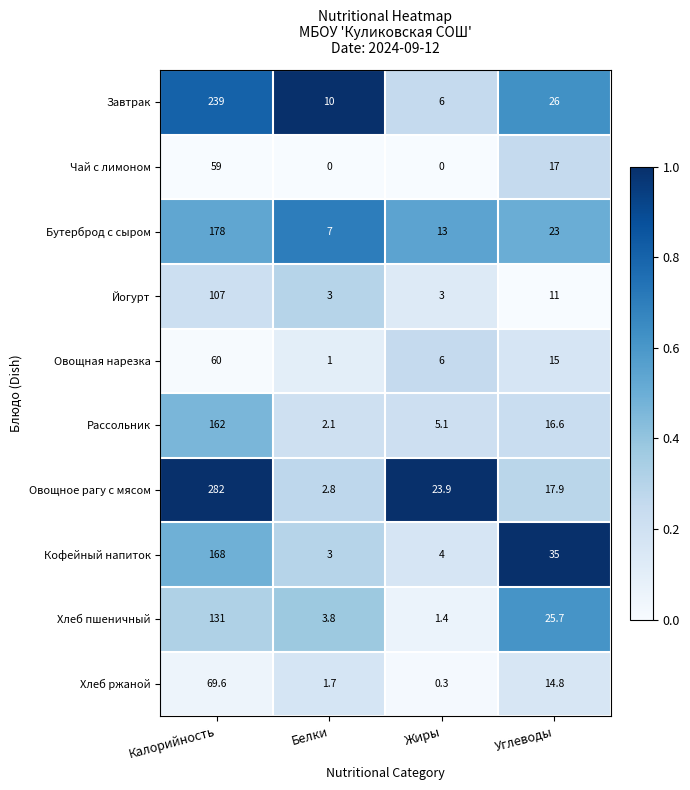

What is the sum of the Хлеб ржаной values at Углеводы and Белки?

16.5